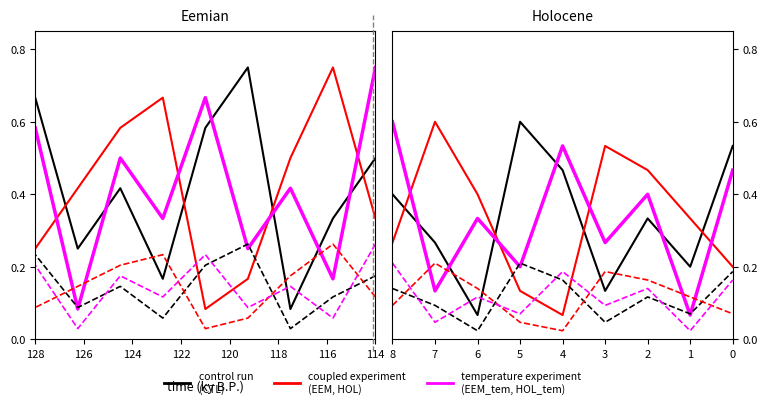

Rank the series at 7 from highest to lowest value.

coupled experiment (EEM, HOL), control run (CTL), temperature experiment (EEM_tem, HOL_tem)